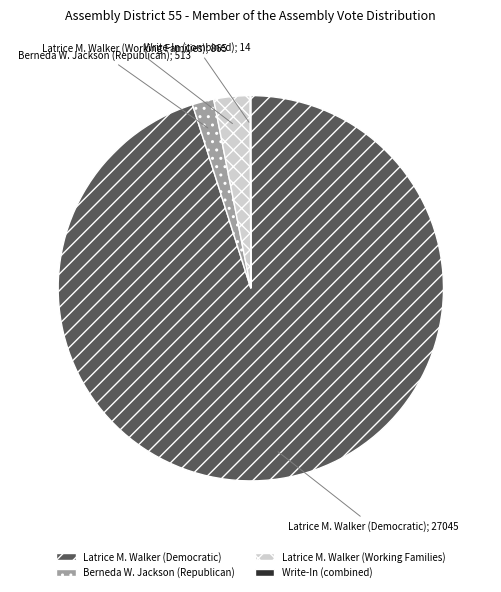

Is it true that Latrice M. Walker (Democratic) is 95% of the pie?

True